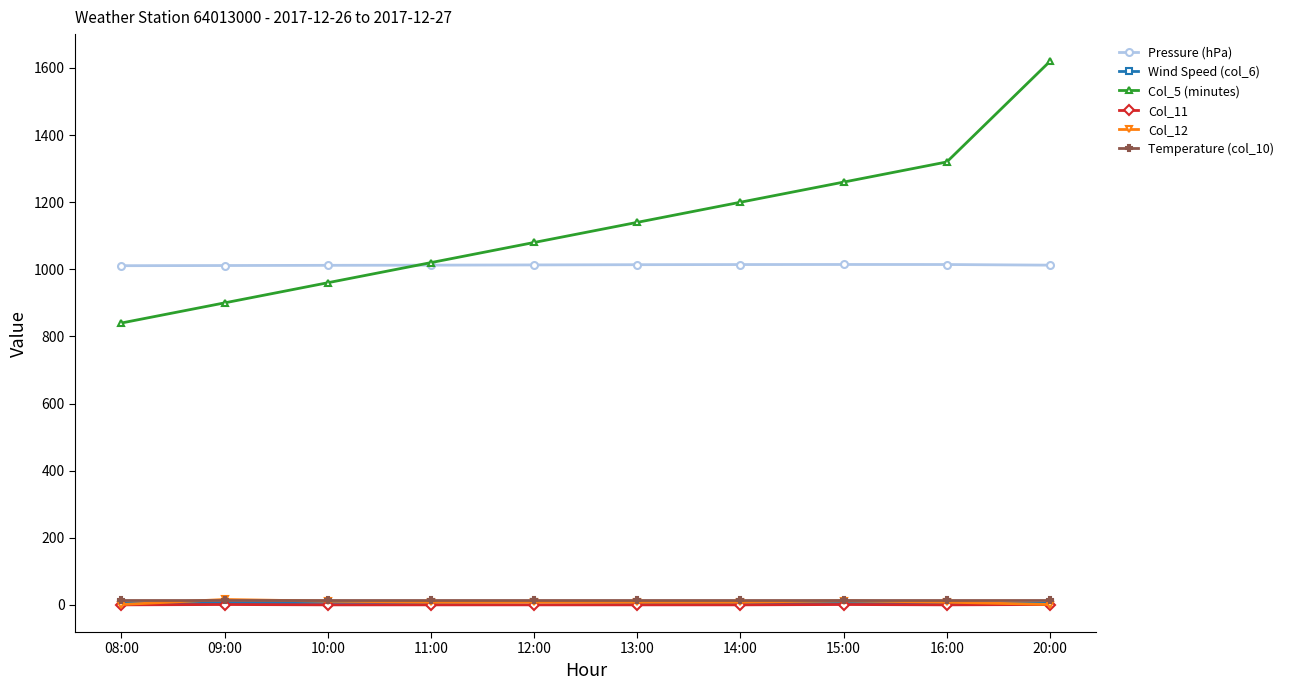

What is the approximate value of Wind Speed (col_6) at 13:00?

7.0